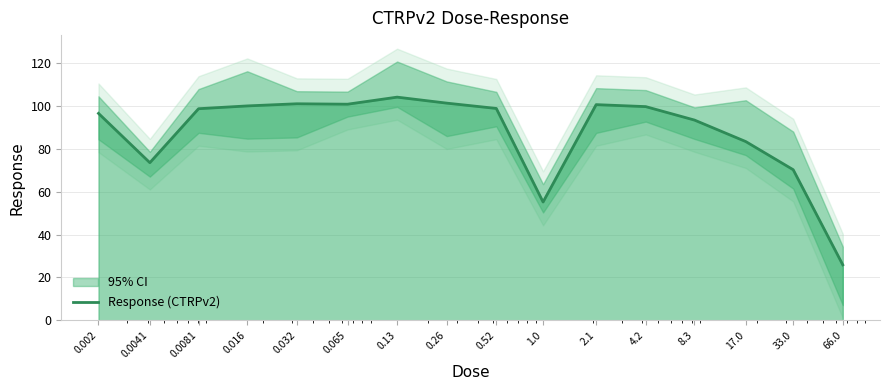

At which category does the chart reach its peak across all series?

0.13